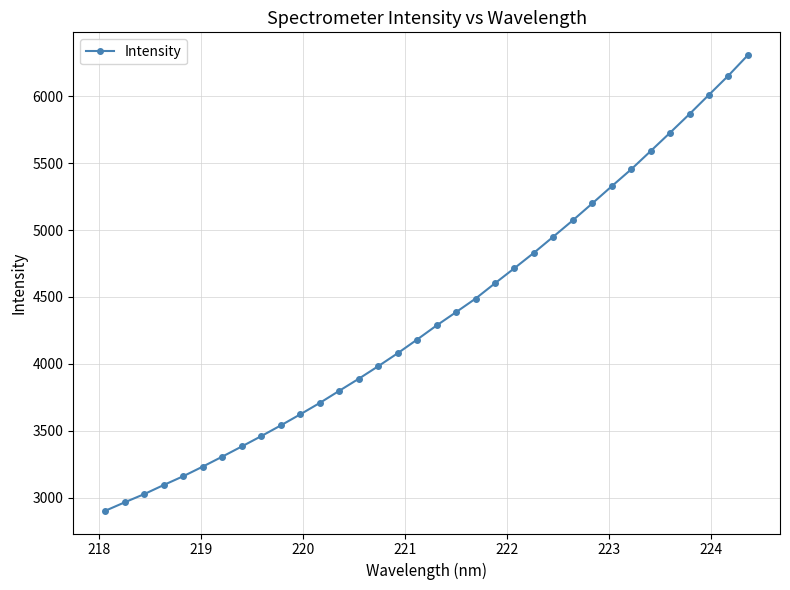

What is the smallest value displayed?

2902.1